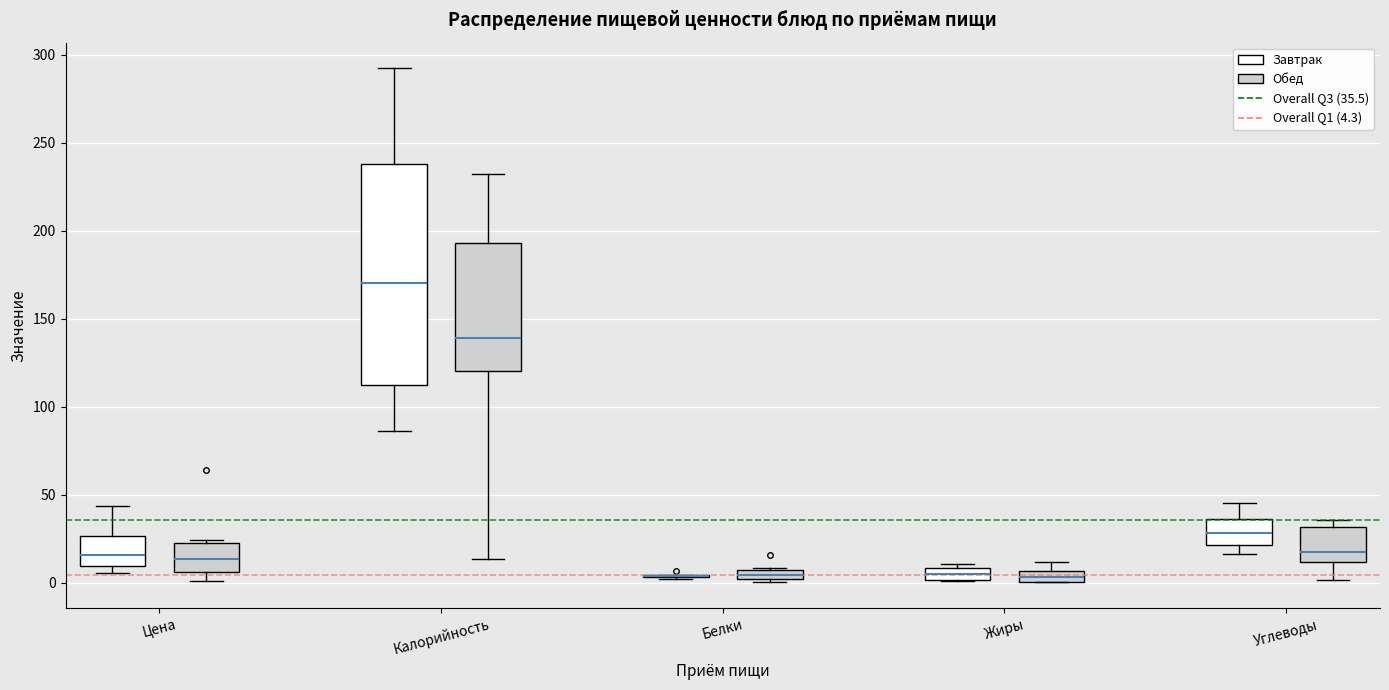

Where is the upper edge of the box for Калорийность (Завтрак) on the y-axis? The values are not printed on the chart, so give them approximately, as read against the axis.

240